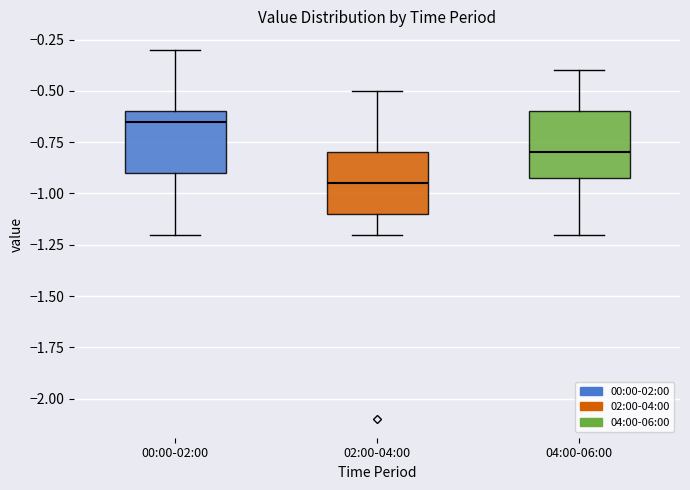

Which box has the lowest median line?

02:00-04:00